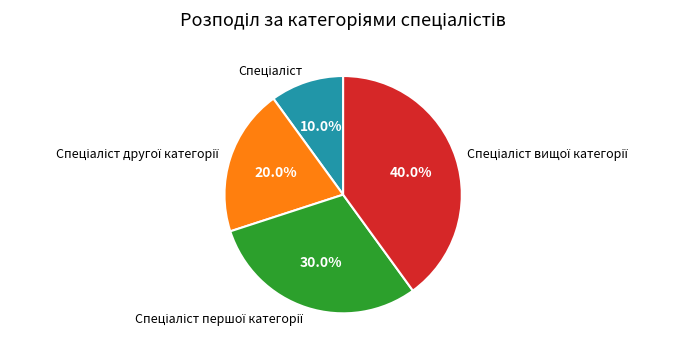

Is there a majority slice in this chart?

No